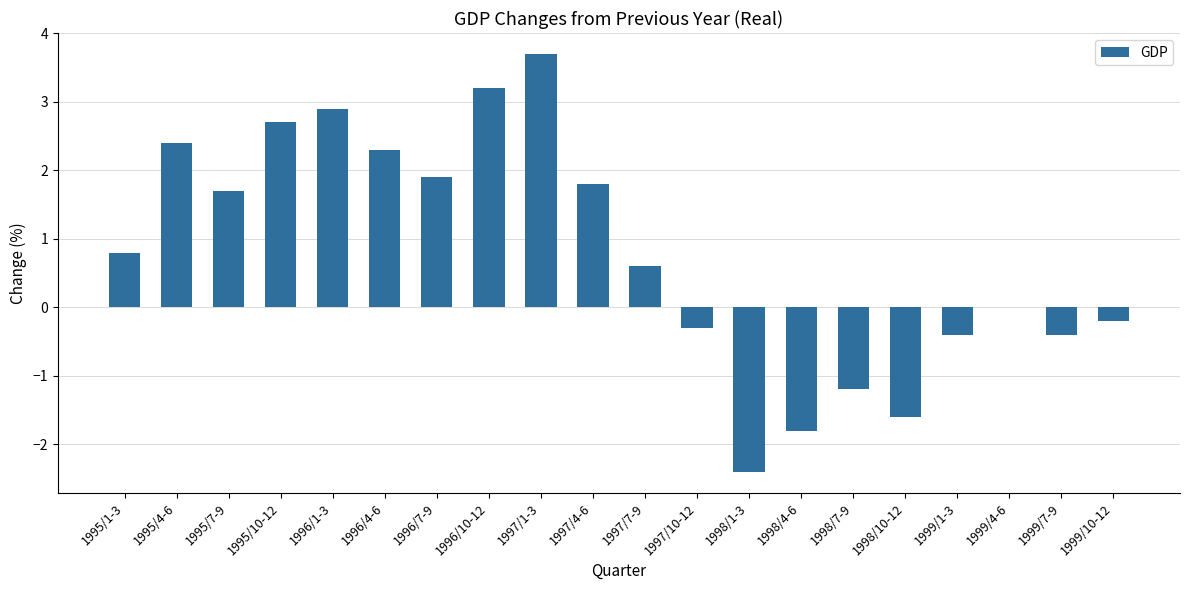

True or false: the data shows 1.8 at 1997/4-6.

True